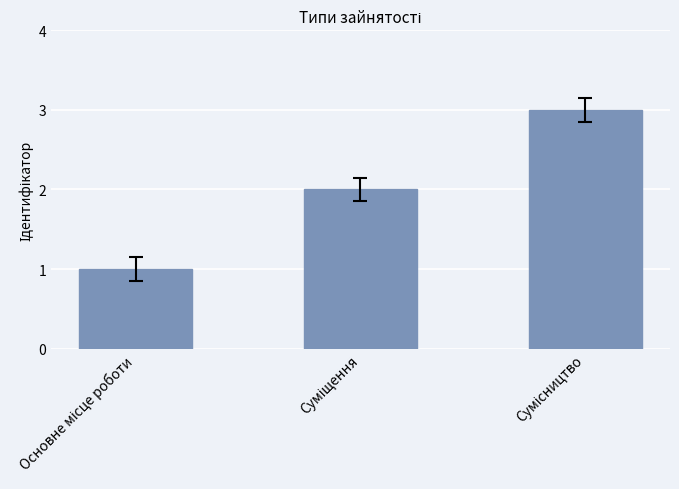

Does the chart contain any negative values?

No